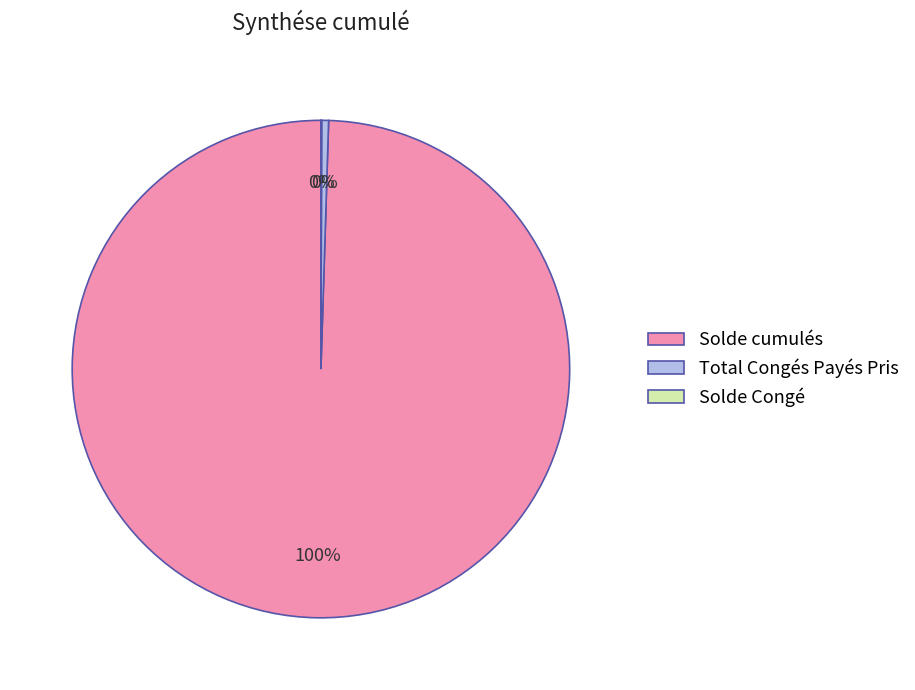

Is it true that Solde cumulés is 100% of the pie?

True